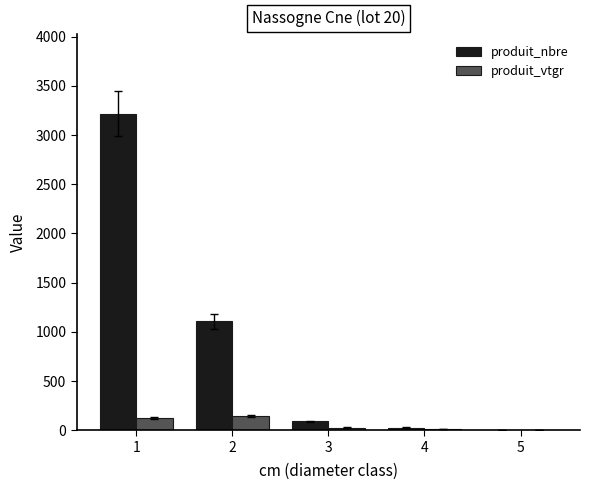

Between 1 and 5, which series saw the biggest shift?

produit_nbre